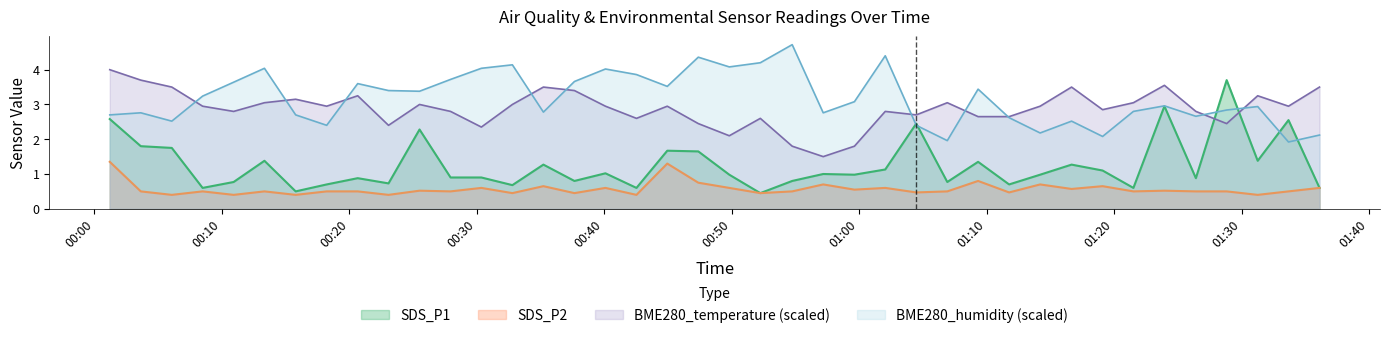

What is the minimum value for BME280_humidity (scaled)?

1.9